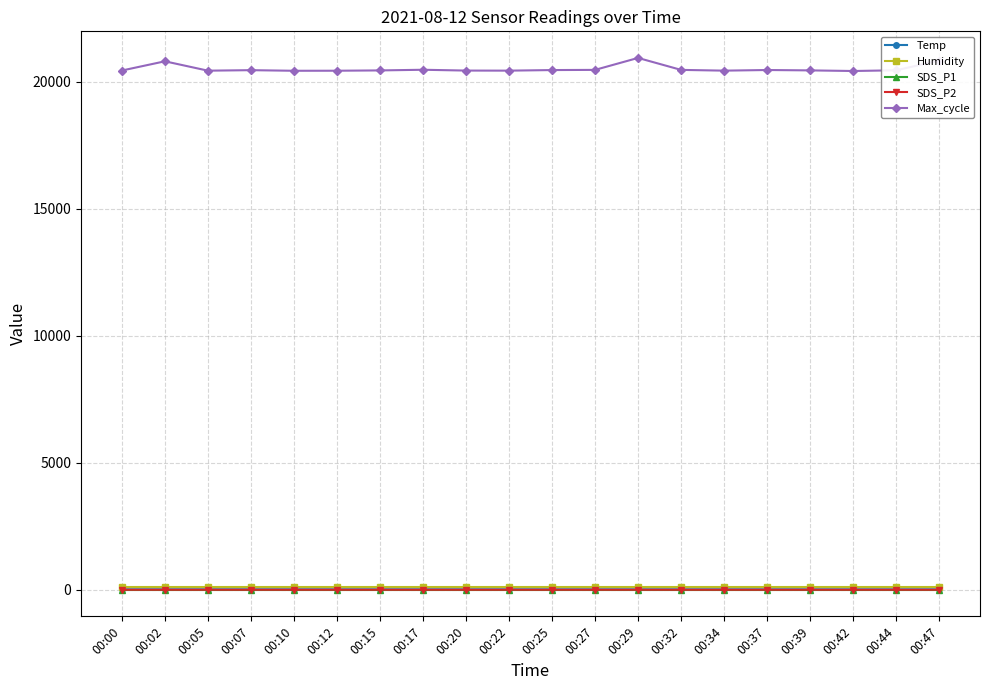

What are all the series names shown in the legend?

Temp, Humidity, SDS_P1, SDS_P2, Max_cycle